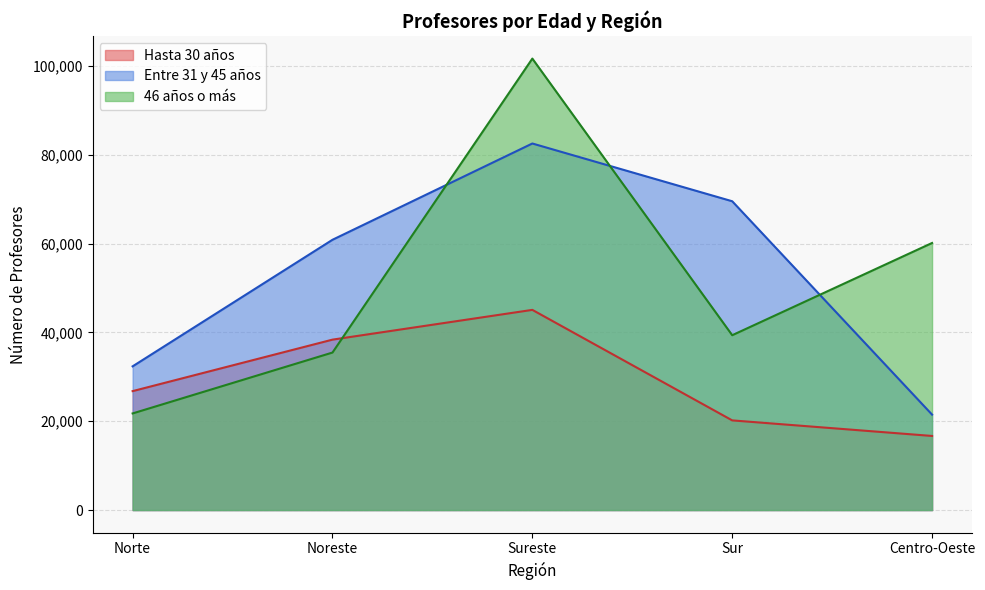

What is the spread (max minus min) of values at Noreste?

25387